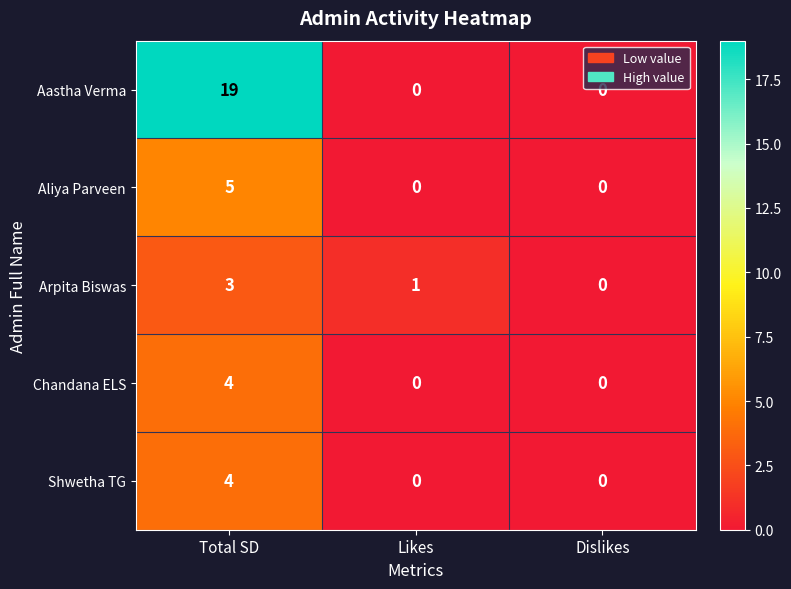

How many Chandana ELS values are between 0 and 4?

3